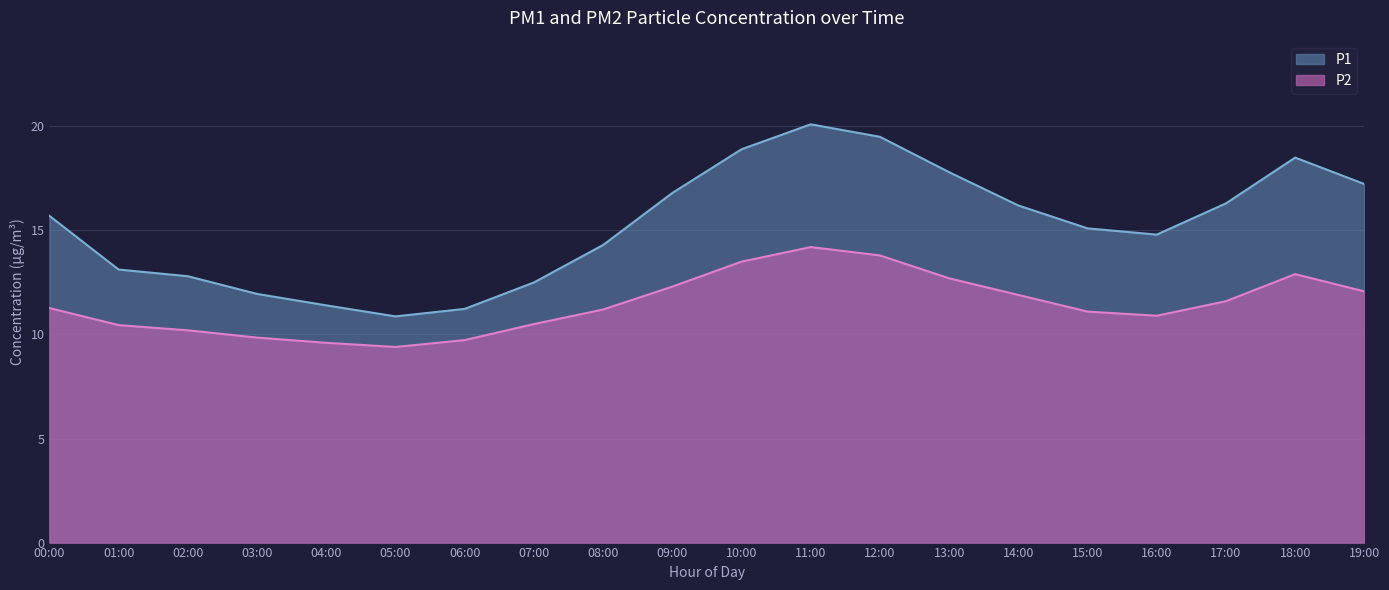

True or false: P2 and P1 intersect in this chart.

False